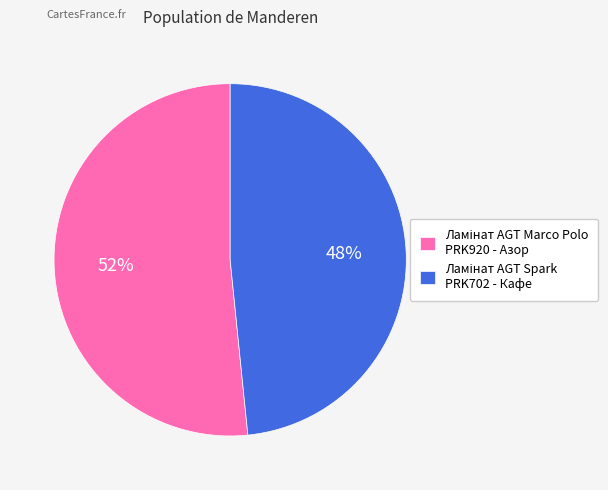

Is there any slice that represents more than half of the pie?

Yes